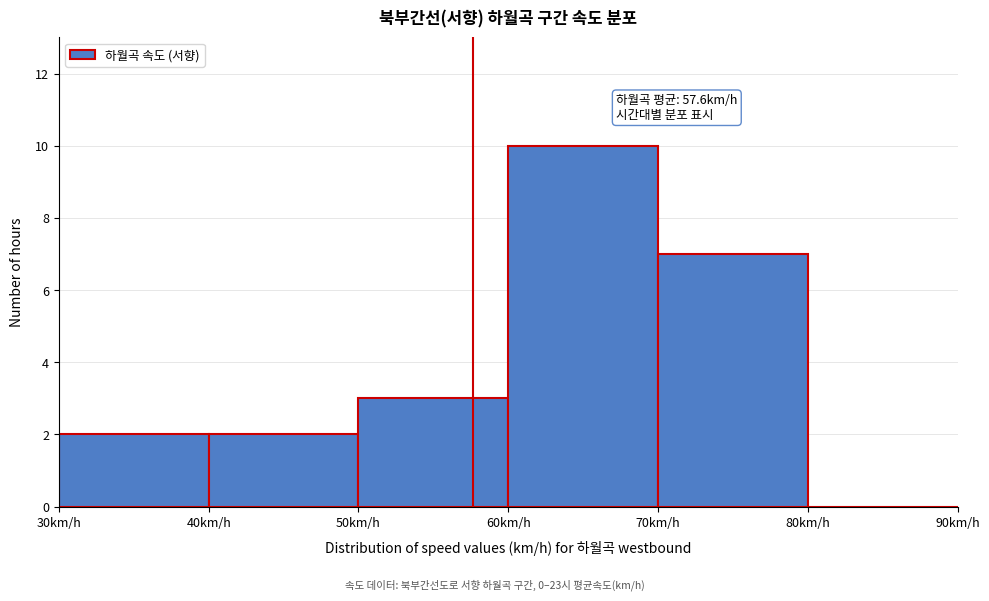

Over which range of the x-axis is the bar tallest?

60 to 70